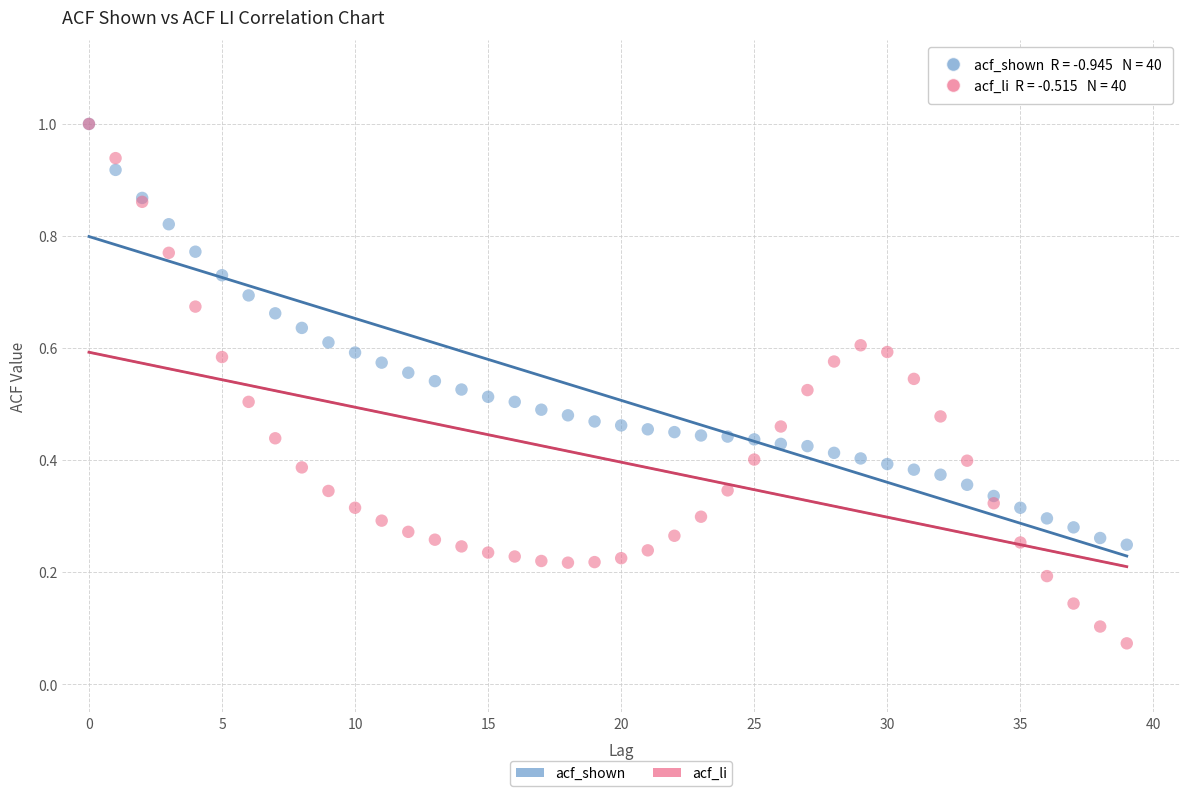

What are all the series names shown in the legend?

acf_shown, acf_li